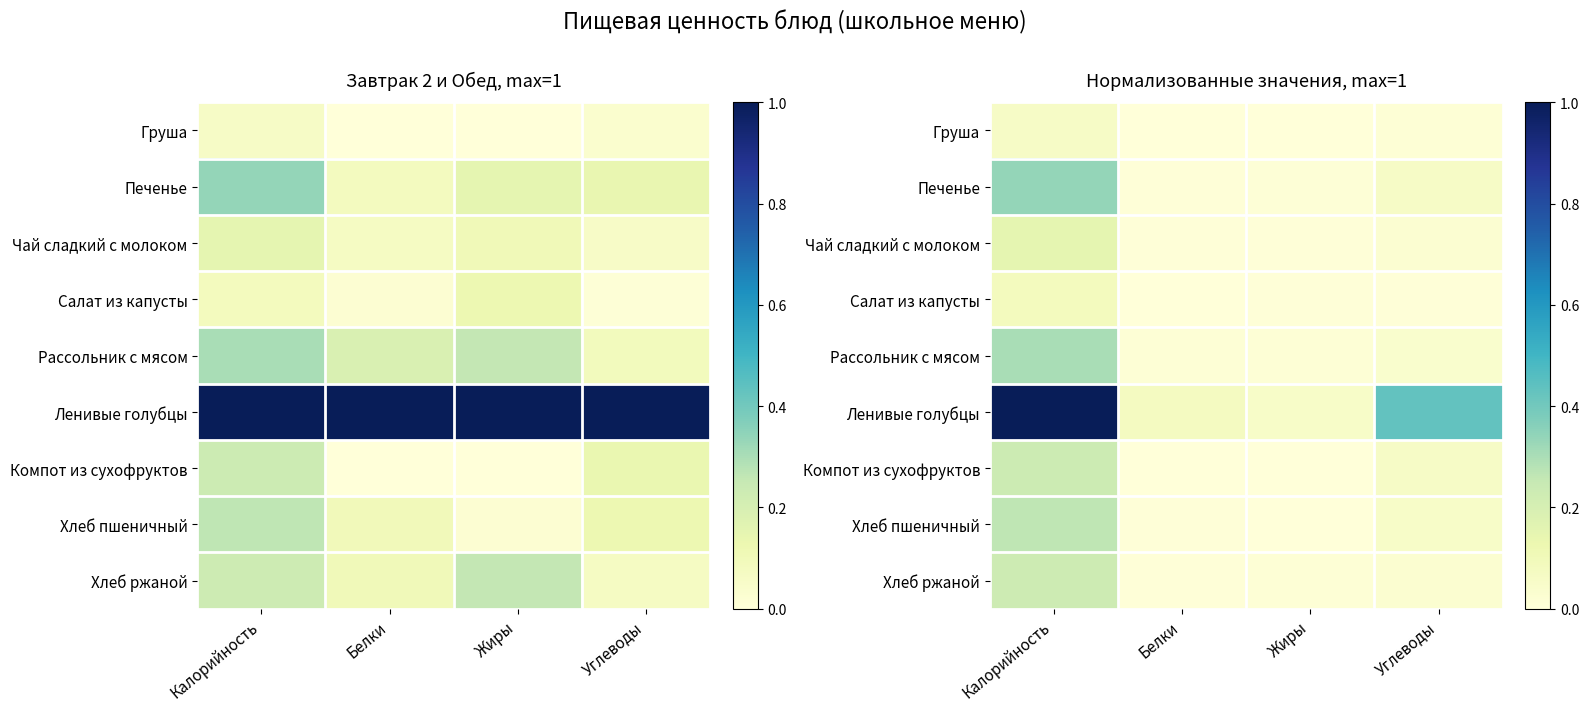

Which category has the lowest value in the Хлеб ржаной series?

Белки